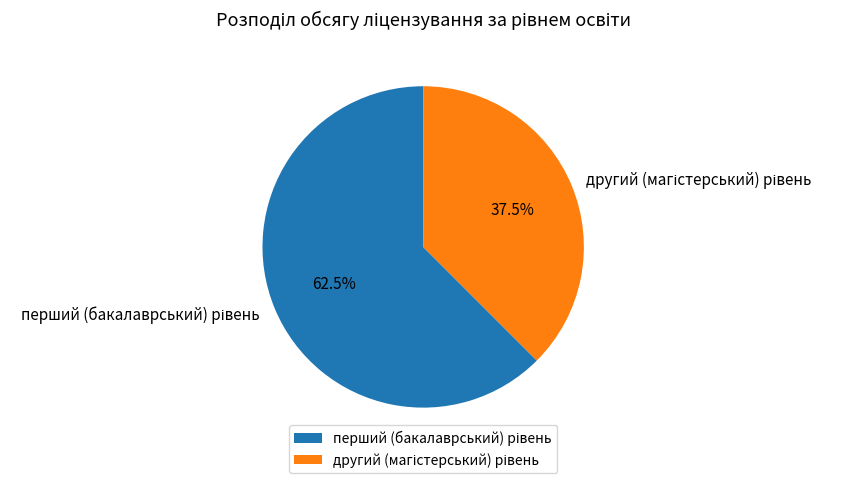

Does any single category account for the majority?

Yes